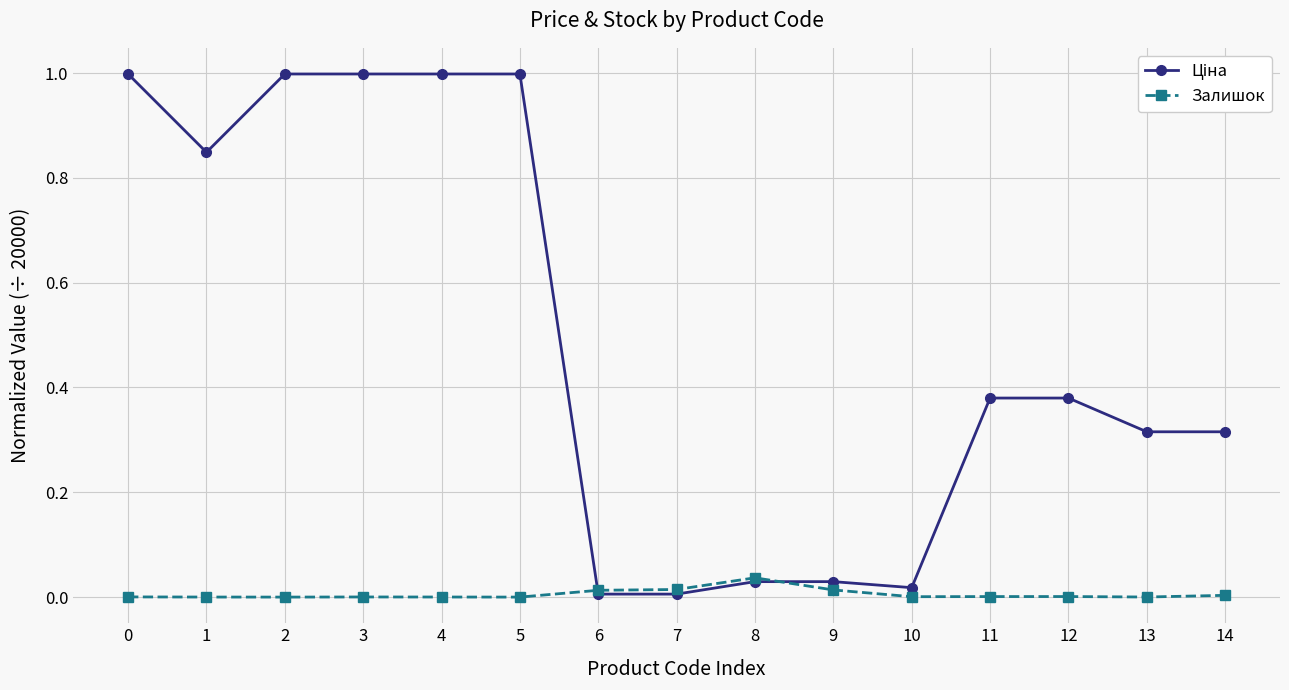

The Залишок series shows 0.0 at 3. True or false?

True